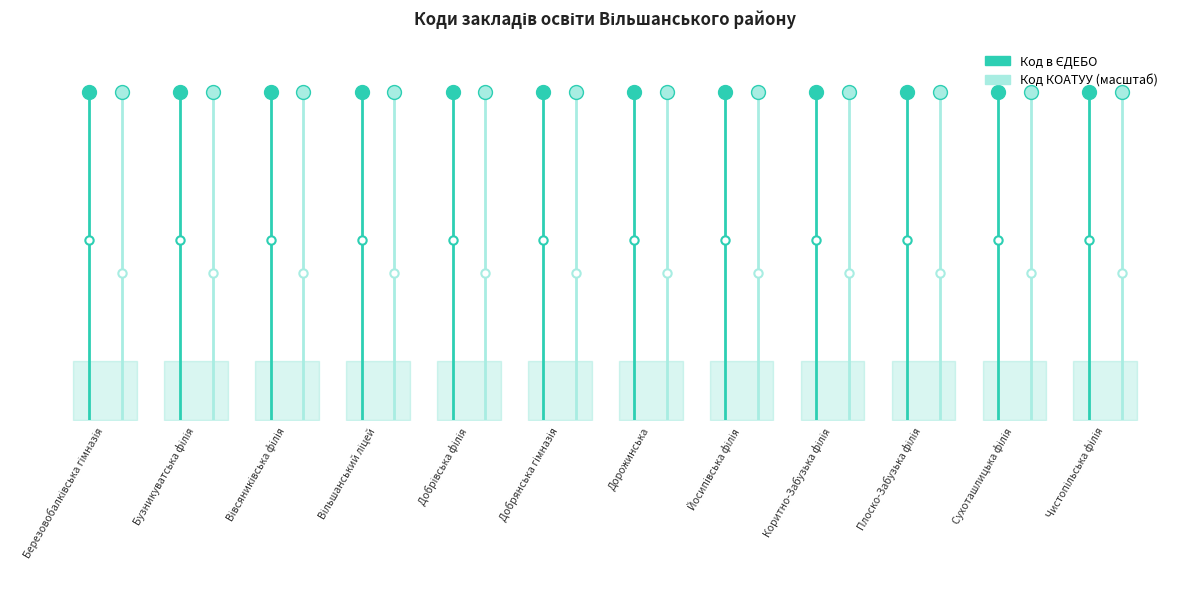

Where is Код в ЄДЕБО nearest to the value 75674?

Березовобалківська гімназія